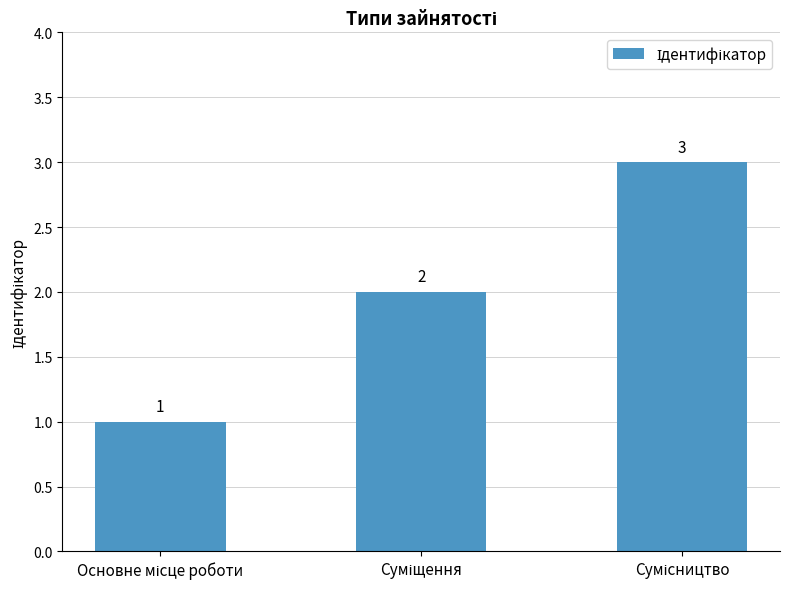

What is the sum of all values?

6